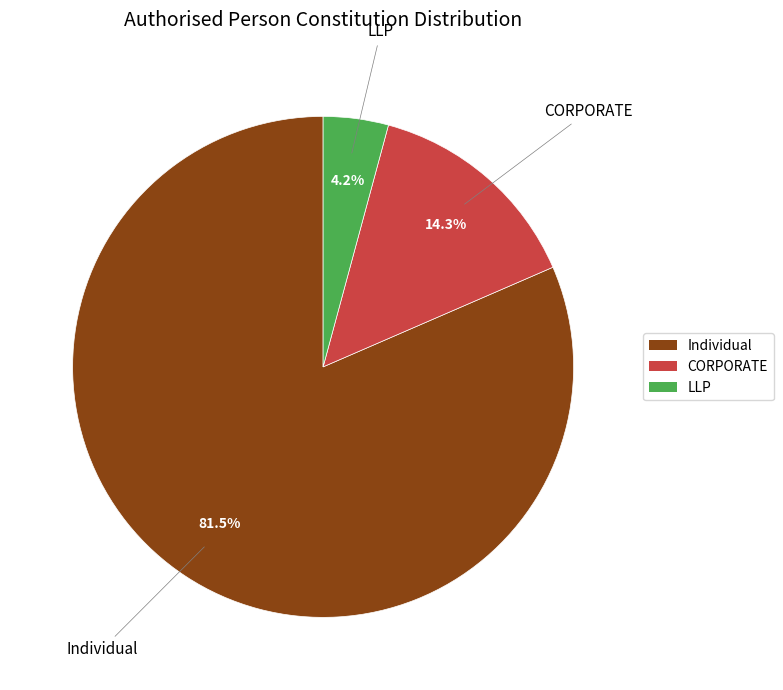

What is the smallest slice in the pie chart?

LLP